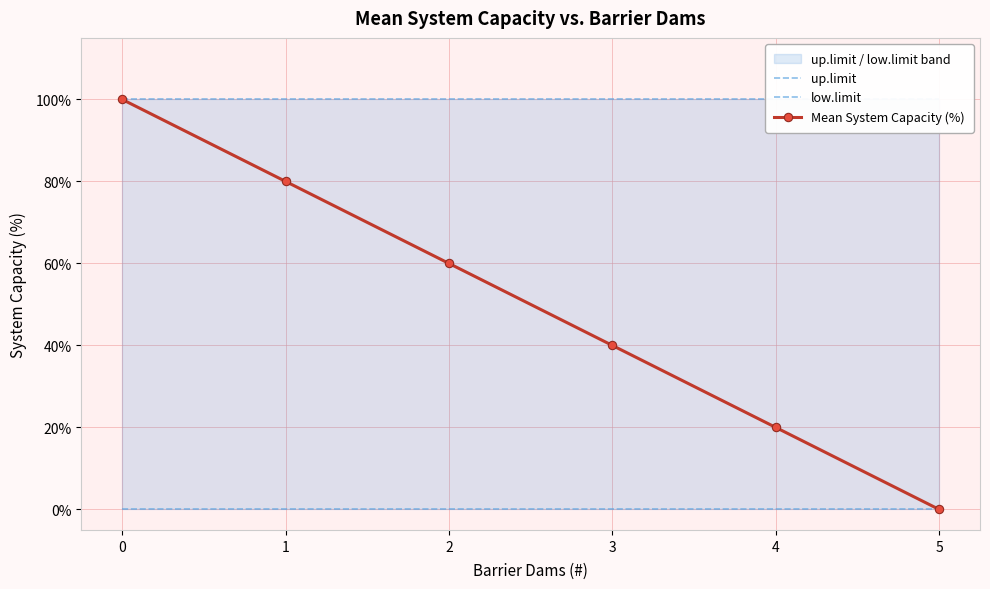

What is the approximate value of Mean System Capacity (%) at 4?

20